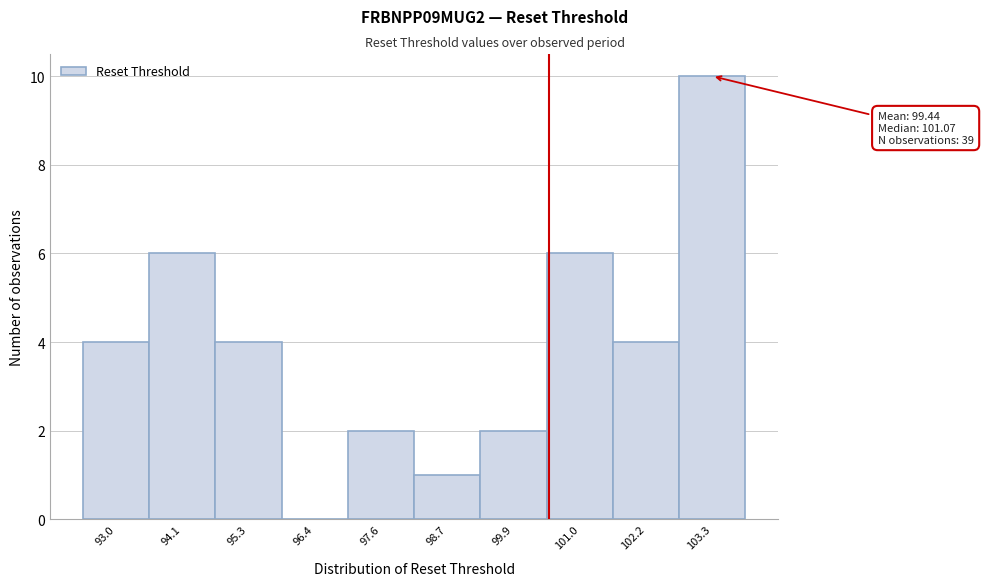

Reading right to left, what are all the values shown in this chart?

103.3=10	102.2=4	101.0=6	99.9=2	98.7=1	97.6=2	96.4=0	95.3=4	94.1=6	93.0=4